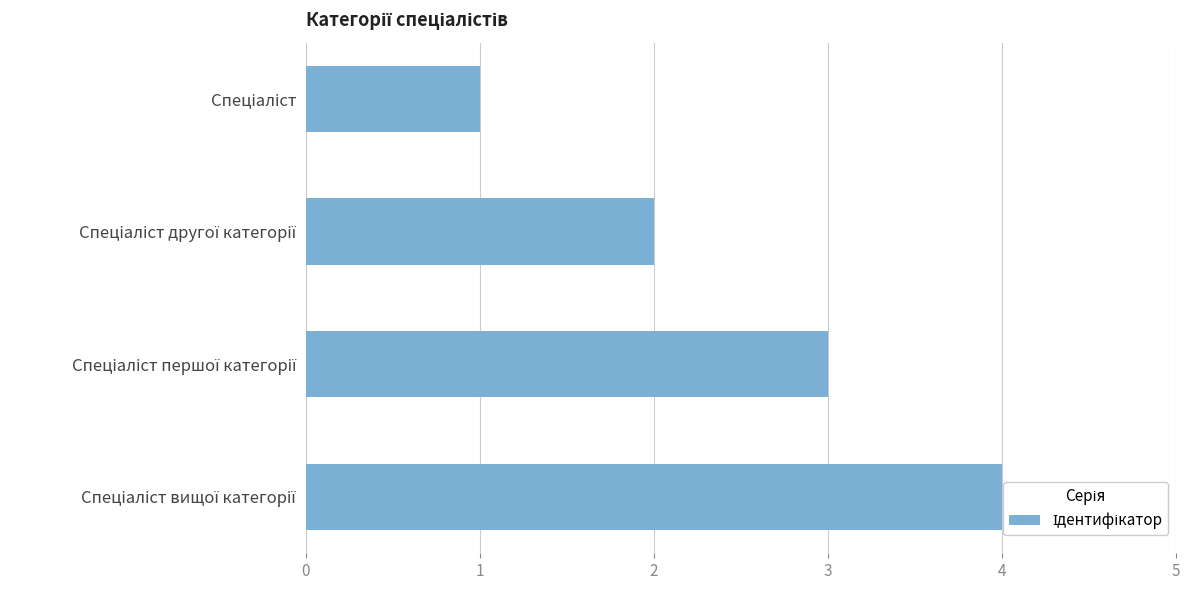

What is the average value?

2